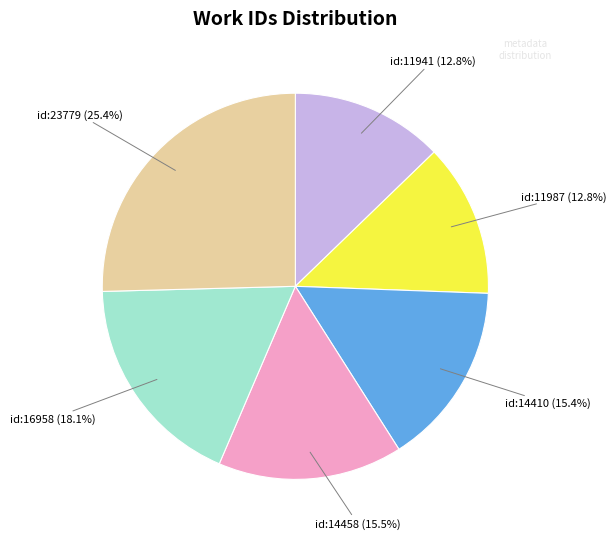

Approximately how many times larger is the value at id:16958 compared to id:23779?

0.7